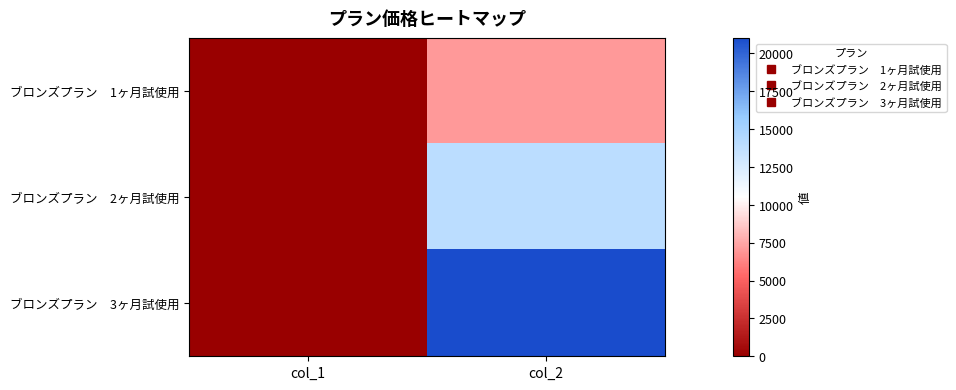

Which series has the largest total across all categories?

ブロンズプラン 3ヶ月試使用